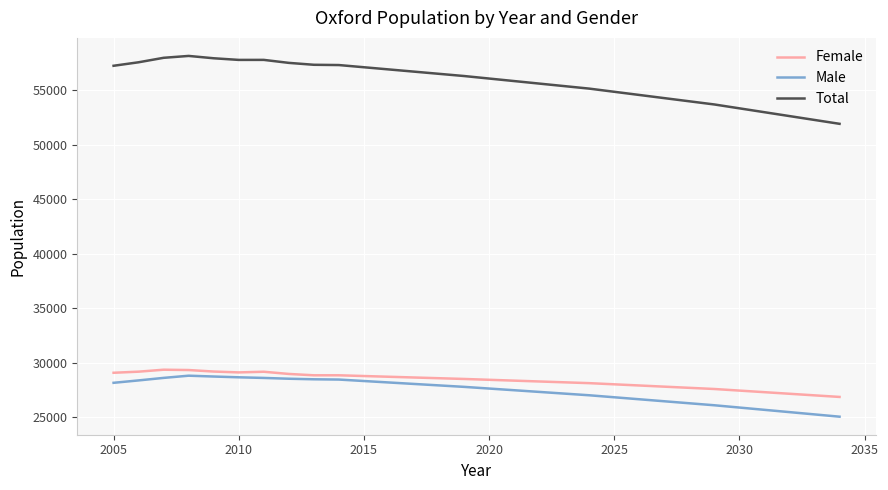

Rank the series by their maximum value, from highest to lowest.

Total, Female, Male